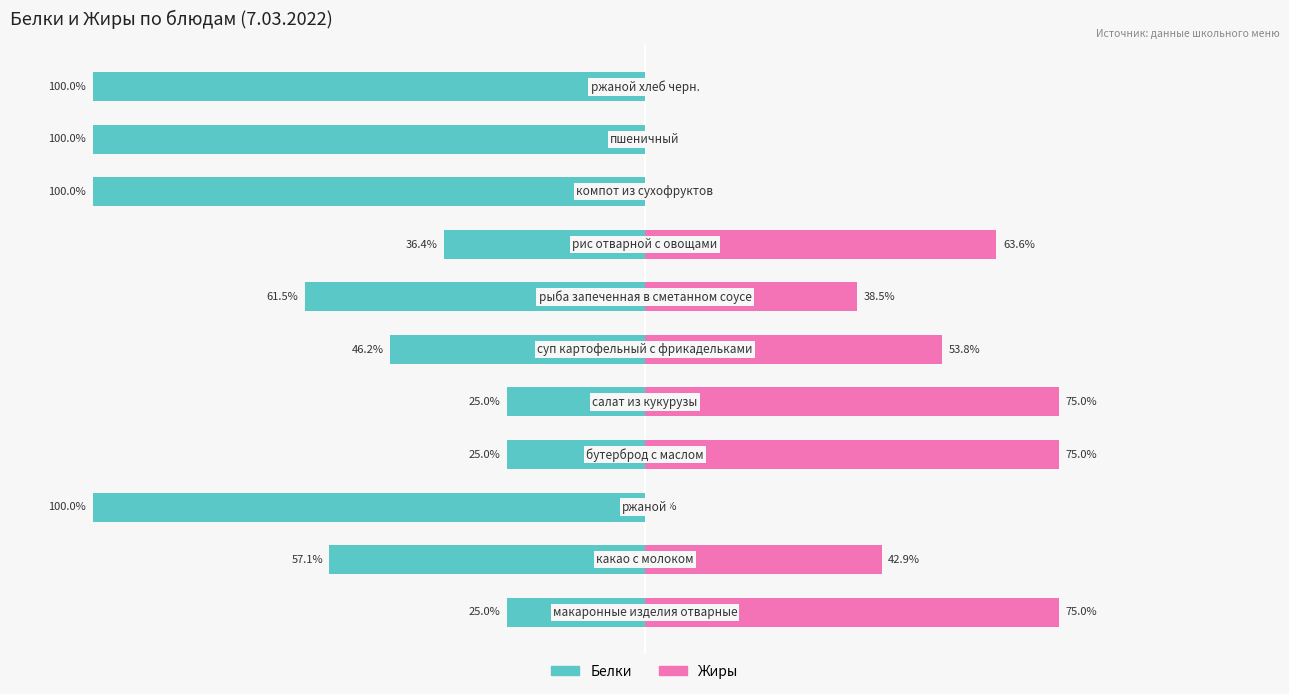

How many Белки values are between -100 and -25?

11